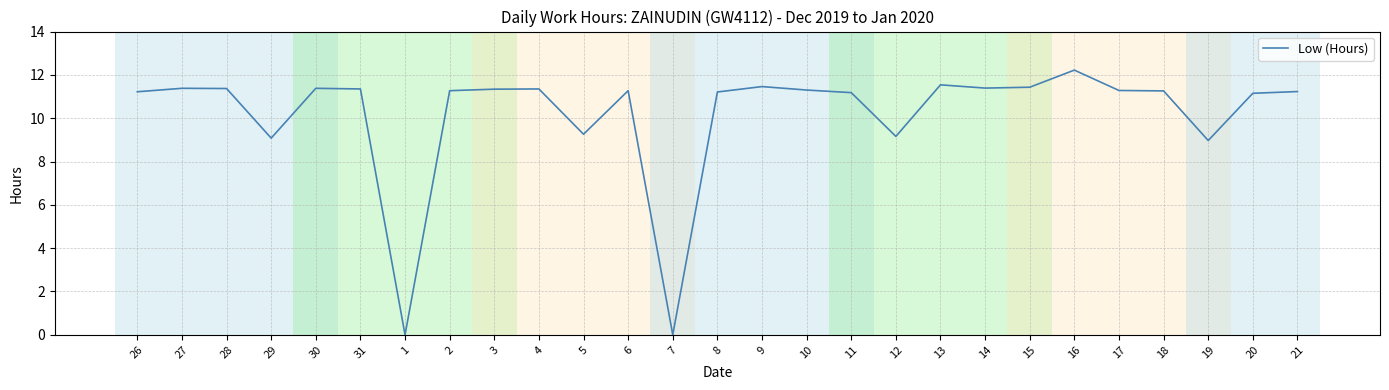

Where does the data first go above 11?

26